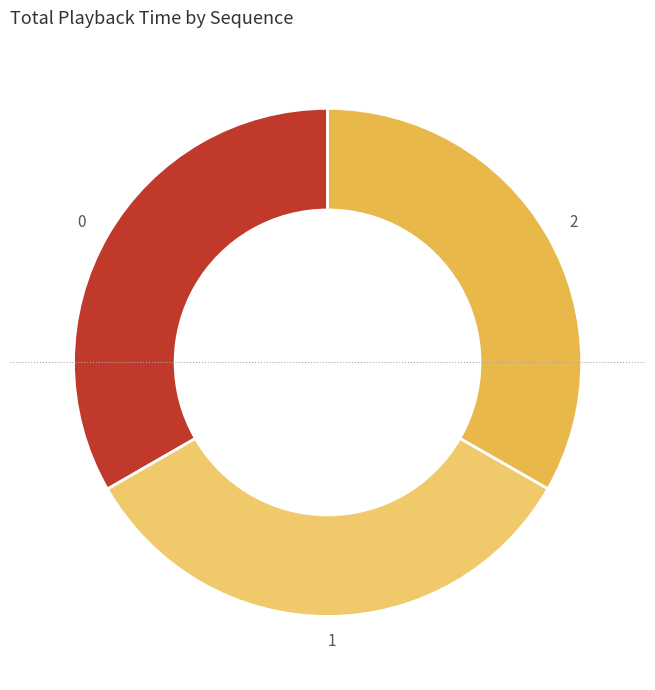

Is there any slice that represents more than half of the pie?

No